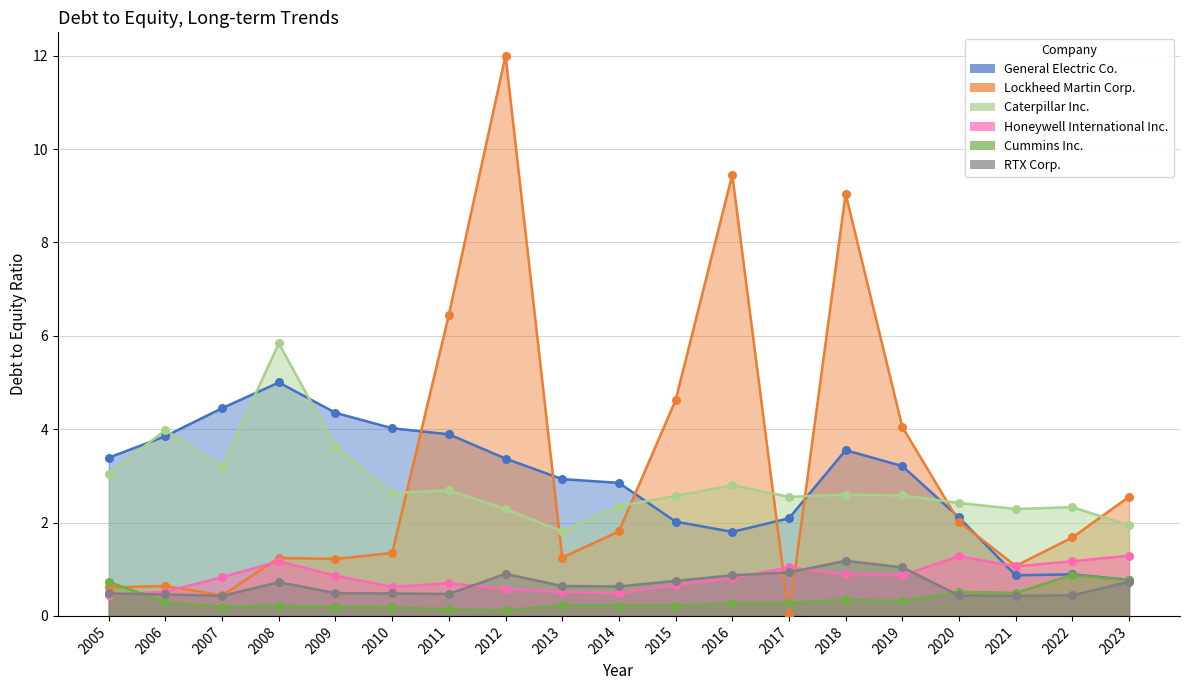

What are all the series names shown in the legend?

General Electric Co., Caterpillar Inc., Honeywell International Inc., Cummins Inc., RTX Corp.